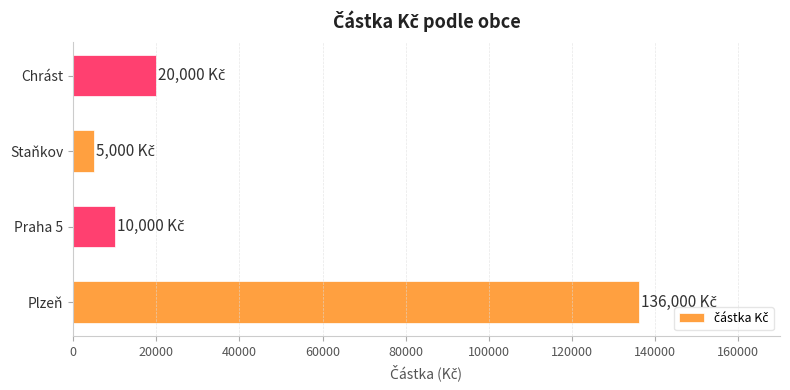

List the labels in order of value, smallest first.

Staňkov, Praha 5, Chrást, Plzeň